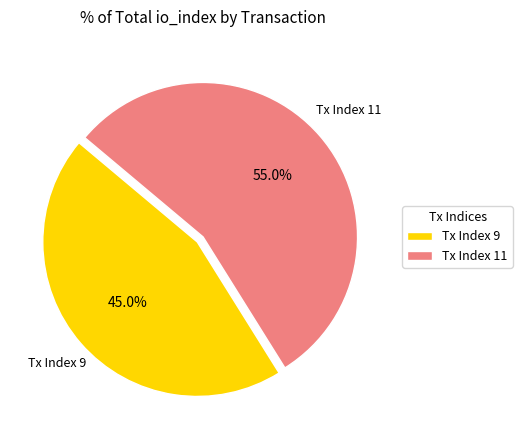

True or false: Tx Index 9 accounts for 32% of the total.

False